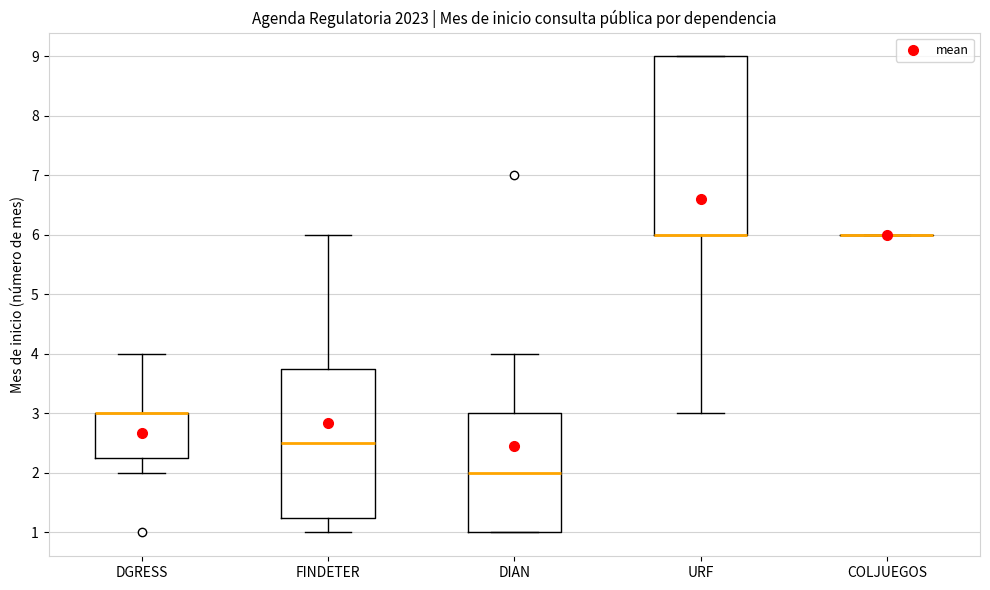

Reading left to right, read every box against the y-axis: the position of its median line, the range the box covers, and the ends of its whiskers. The values are not printed on the chart, so give them approximately, as read against the axis.

DGRESS: median 3.0 (drawn on the box's upper edge), box 2.3 to 3.0, whiskers 2.0 to 4.0
FINDETER: median 2.5, box 1.3 to 3.8, whiskers 1.0 to 6.0
DIAN: median 2.0, box 1.0 to 3.0, whiskers 1.0 to 4.0
URF: median 6.0 (drawn on the box's lower edge), box 6.0 to 9.0, whiskers 3.0 to 9.0
COLJUEGOS: box collapsed to a line at 6.0, whiskers 6.0 to 6.0